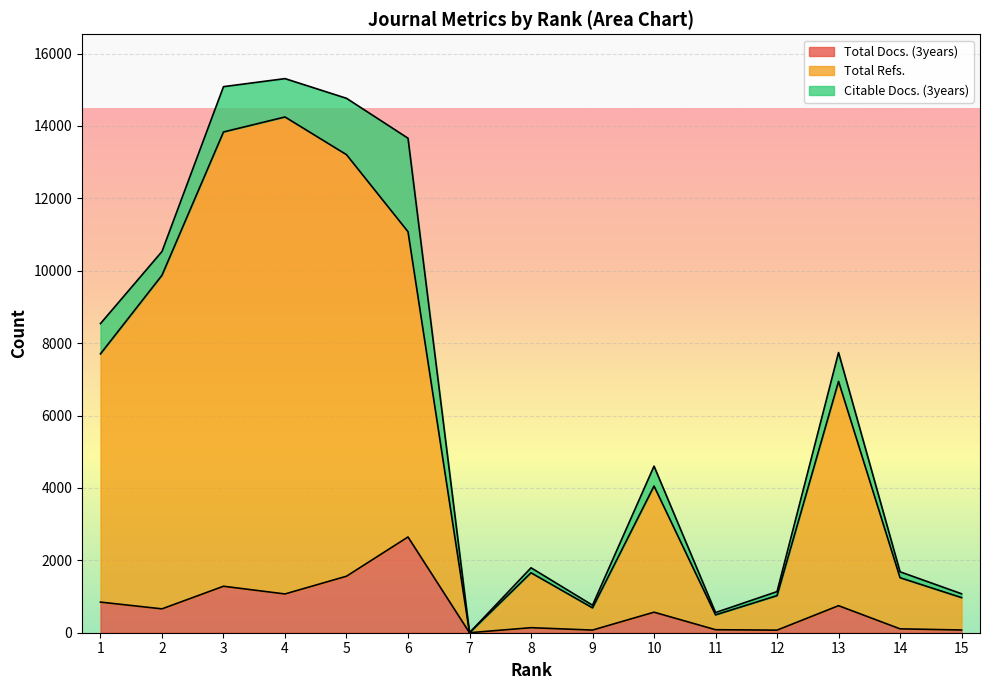

What is the total value across all series at 10?

4619